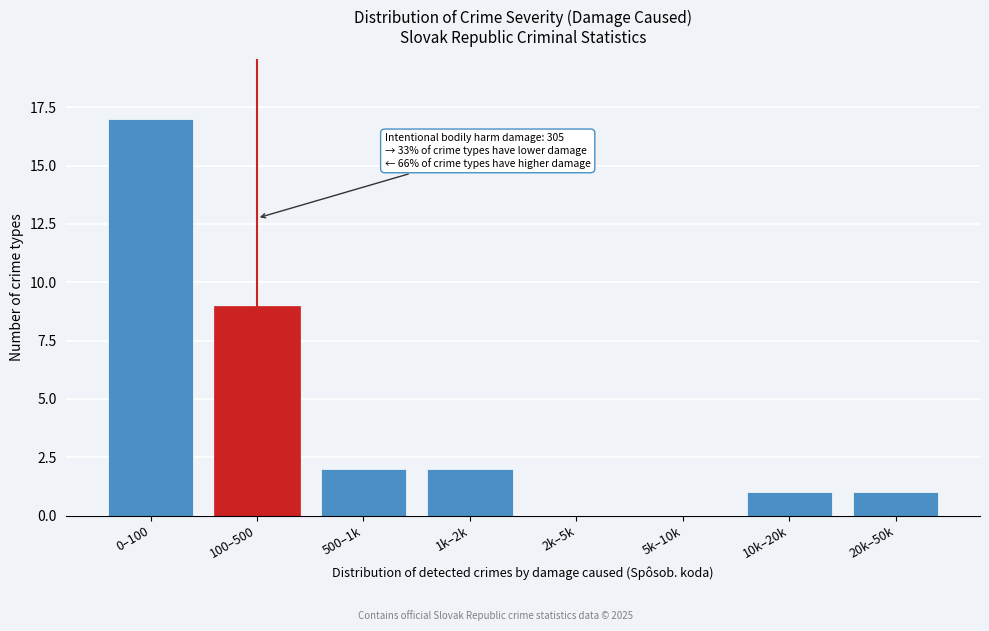

Reading right to left, what are all the values shown in this chart?

20k–50k=1	10k–20k=1	5k–10k=0	2k–5k=0	1k–2k=2	500–1k=2	100–500=9	0–100=17